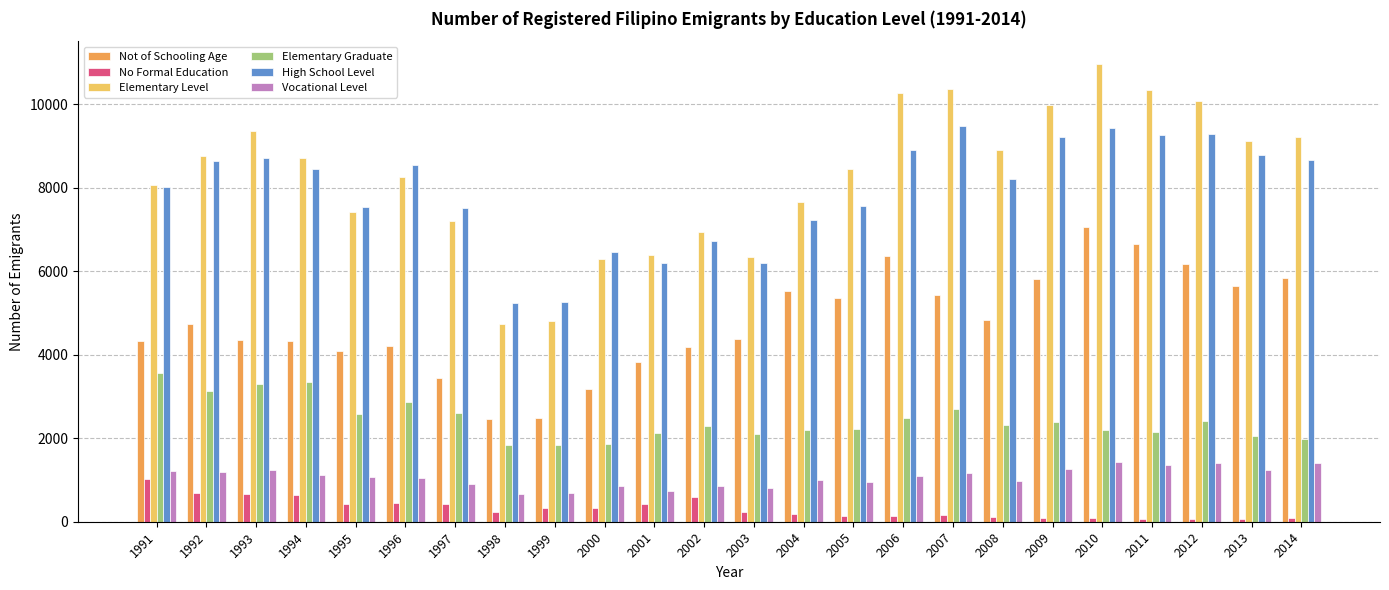

At how many categories does at least one series exceed 673?

24